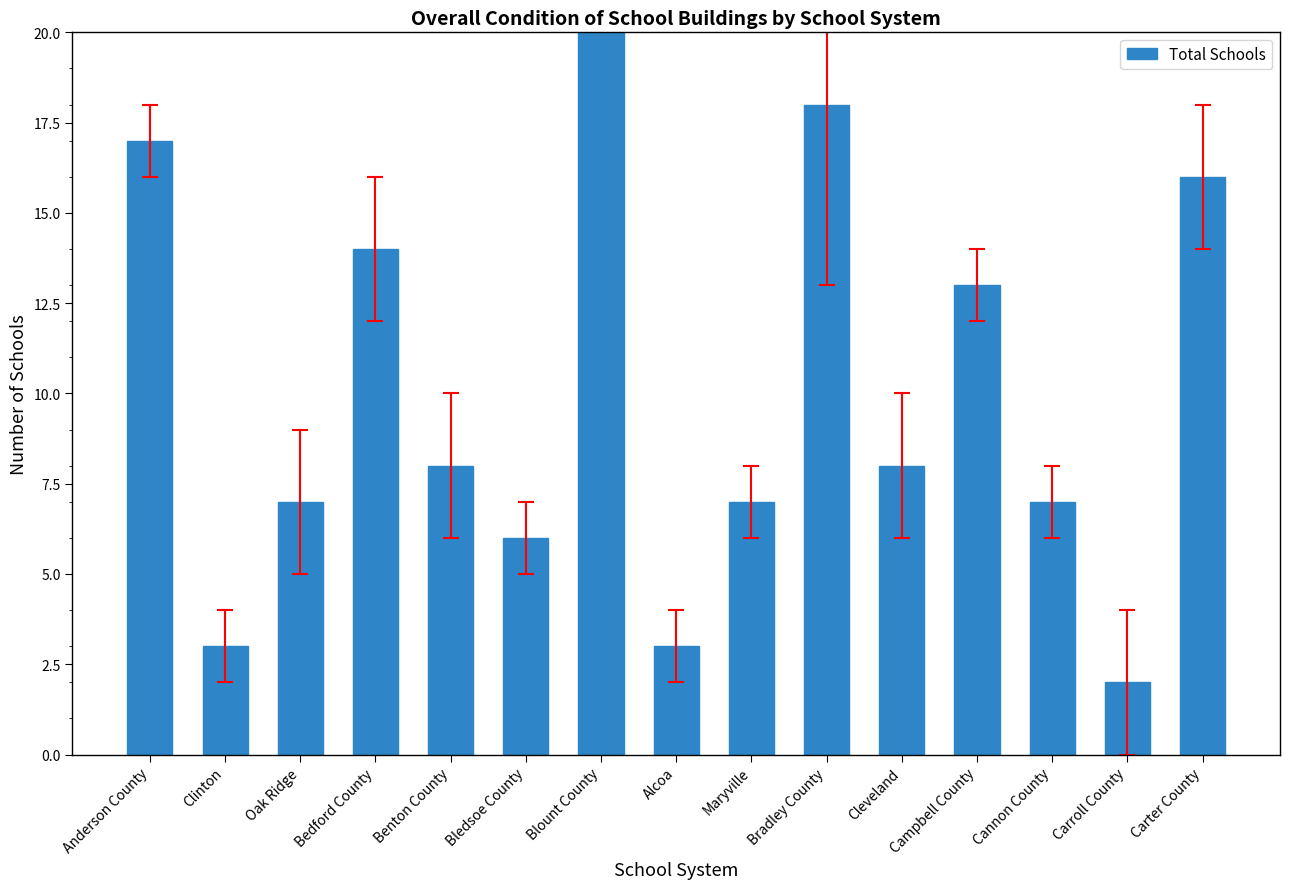

Reading left to right, extract all data points from this chart.

17	3	7	14	8	6	22	3	7	18	8	13	7	2	16